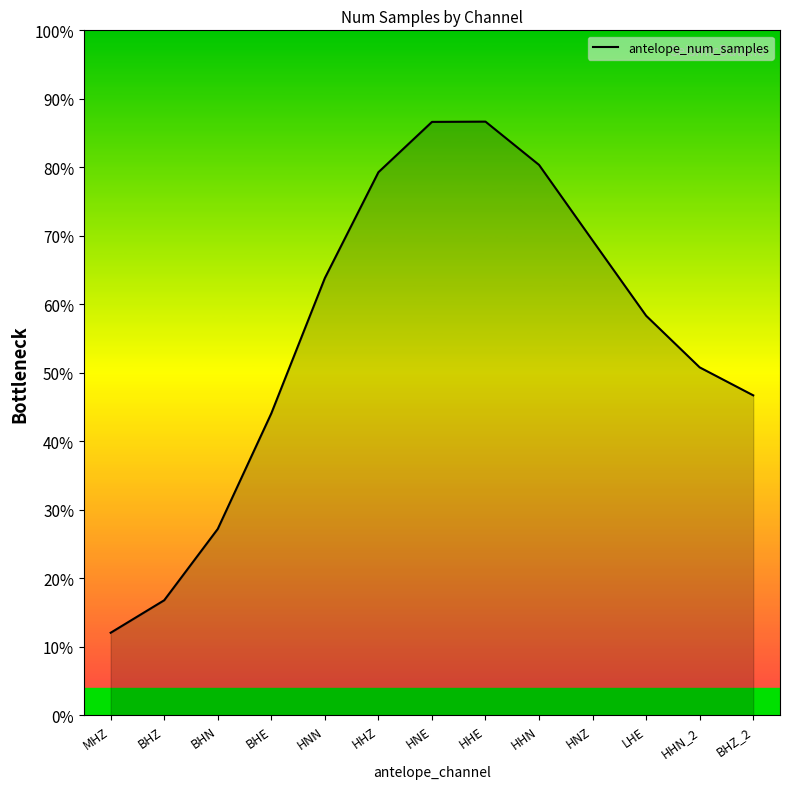

What is the average value?

55.6